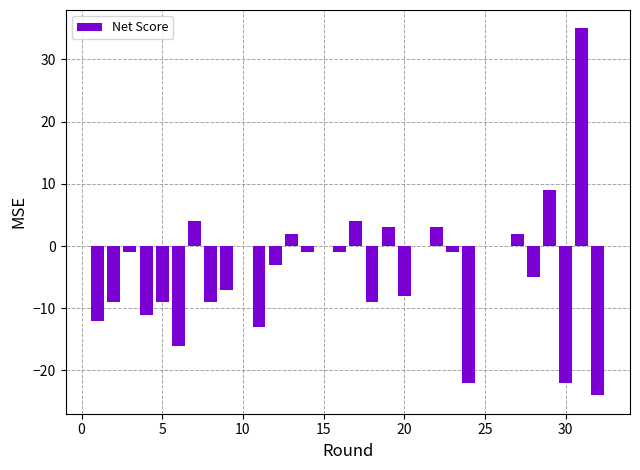

What is the sum of all values?

-121